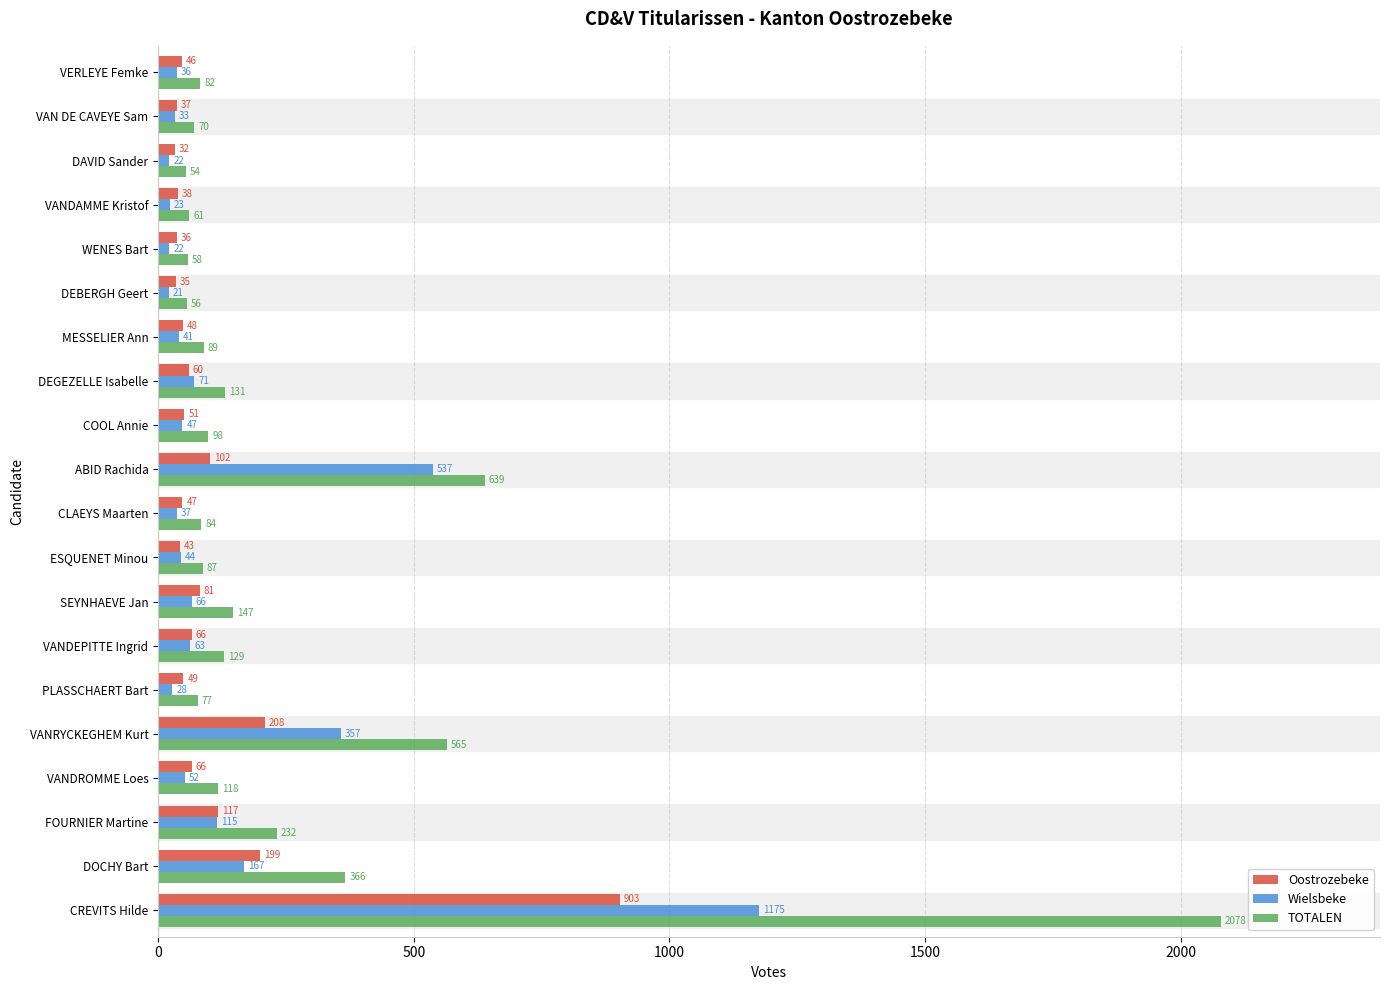

How many data points in Oostrozebeke are less than 51?

10